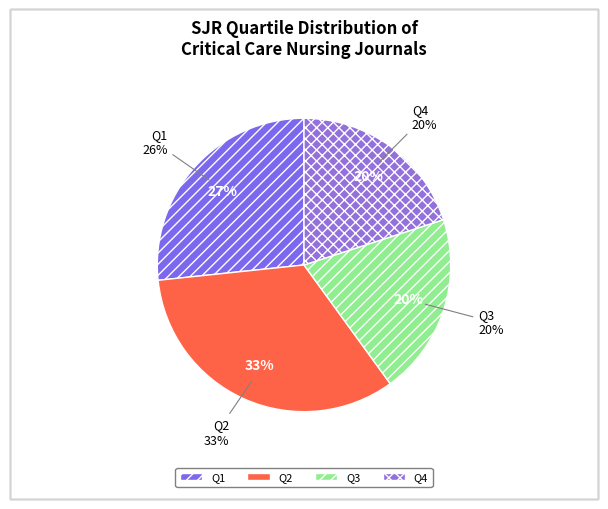

How much of the chart is everything except Q2?

66.7%